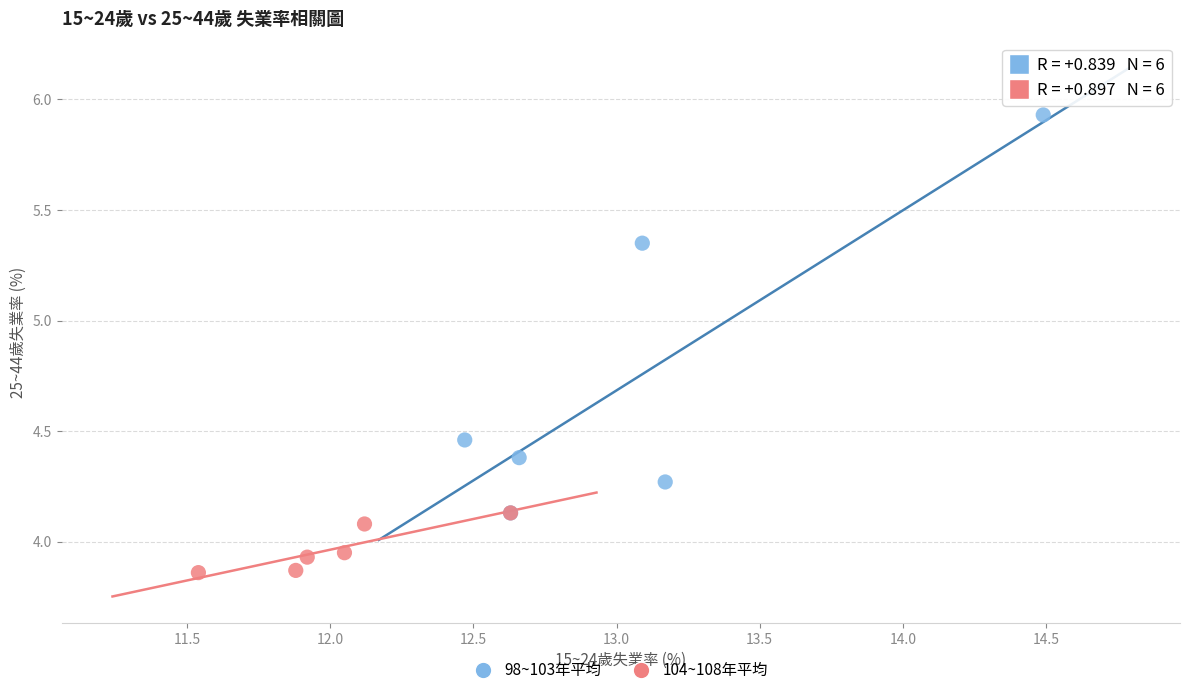

Which series has the largest Y range (max minus min)?

98~103年平均